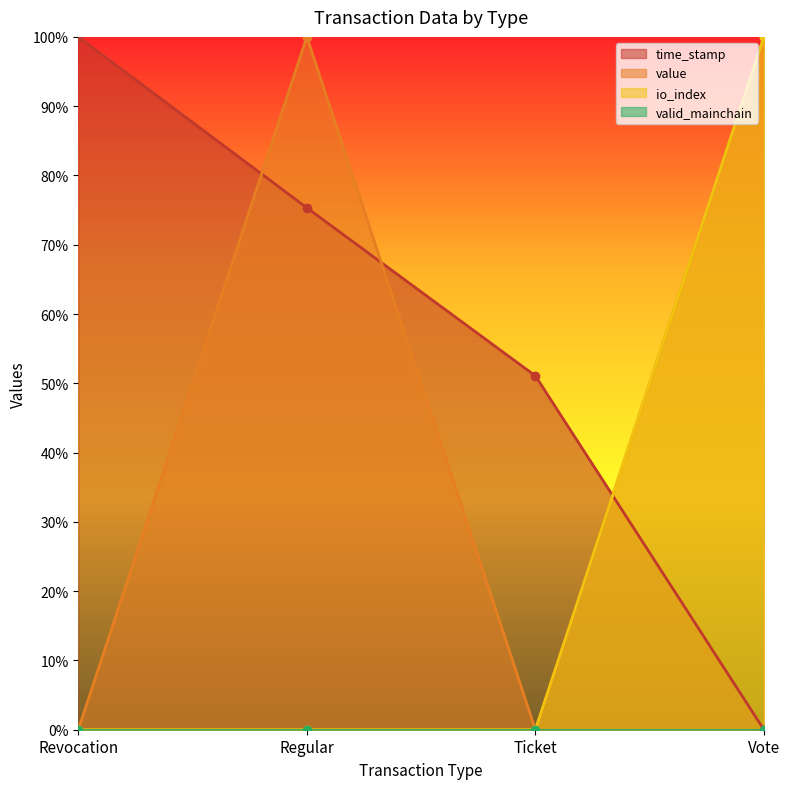

How many io_index values are between 0 and 1?

4